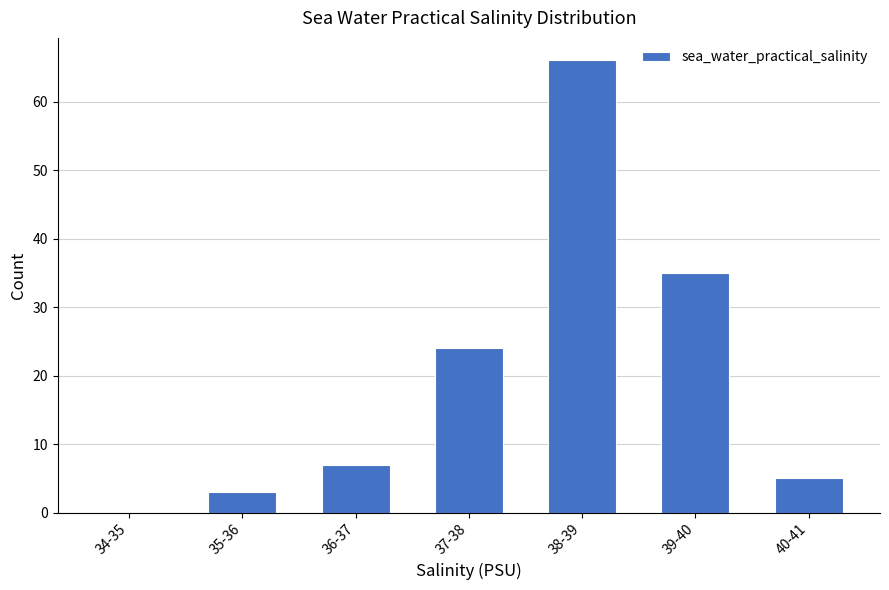

Reading right to left, what are all the values shown in this chart?

40-41=5	39-40=35	38-39=66	37-38=24	36-37=7	35-36=3	34-35=0